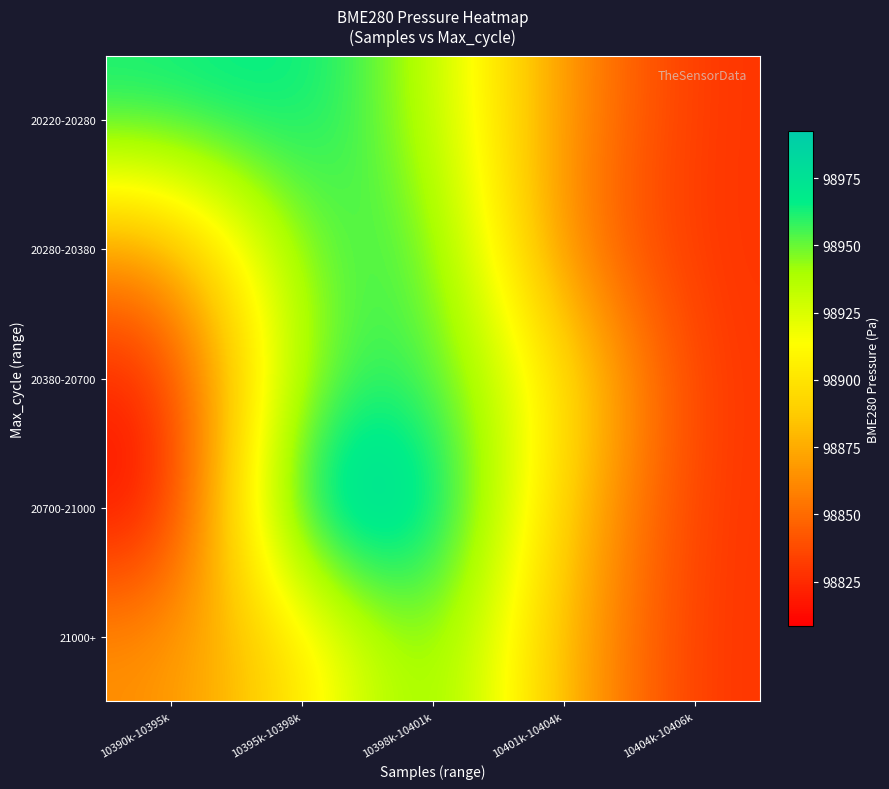

Rank the series by their maximum value, from lowest to highest.

20280-20380, 20380-20700, 21000+, 20220-20280, 20700-21000